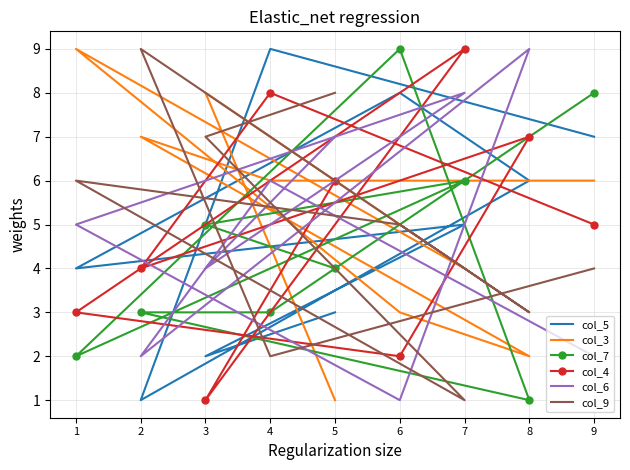

What is the difference between the maximum and minimum values in the col_4 series?

8